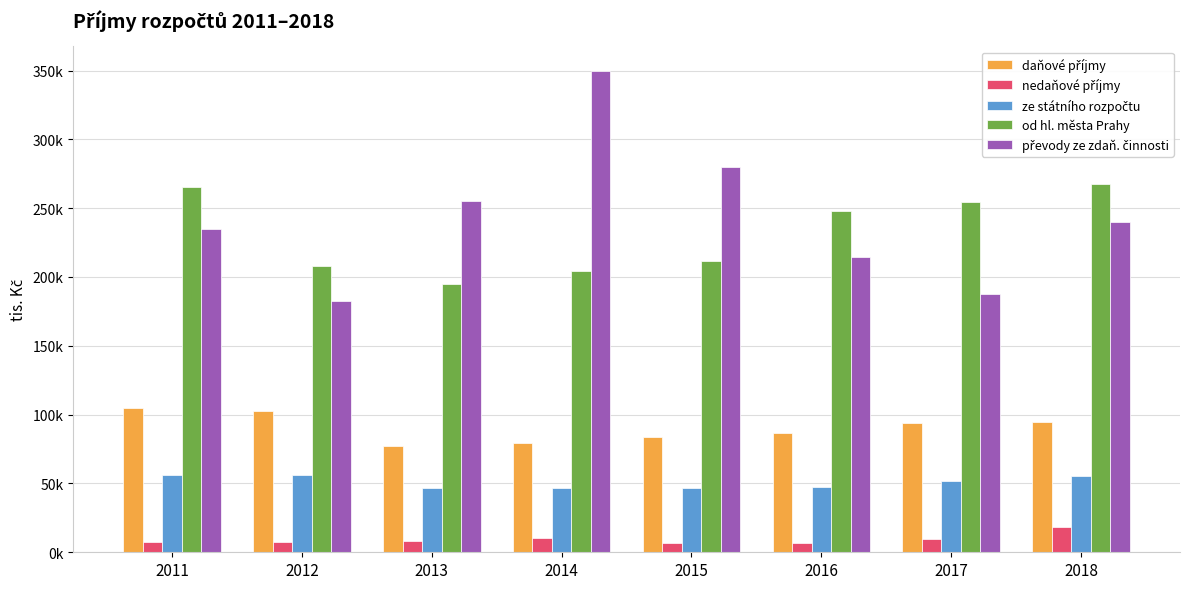

What is the spread (max minus min) of values at 2014?

339650.0